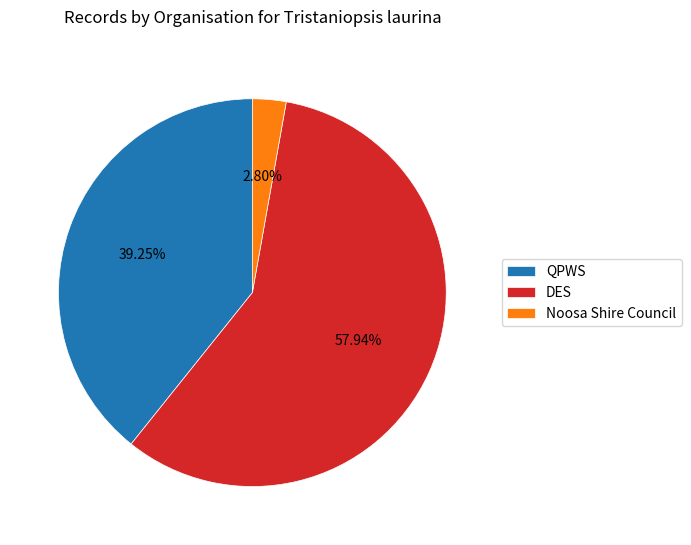

Approximately how many times larger is the value at QPWS compared to DES?

0.7